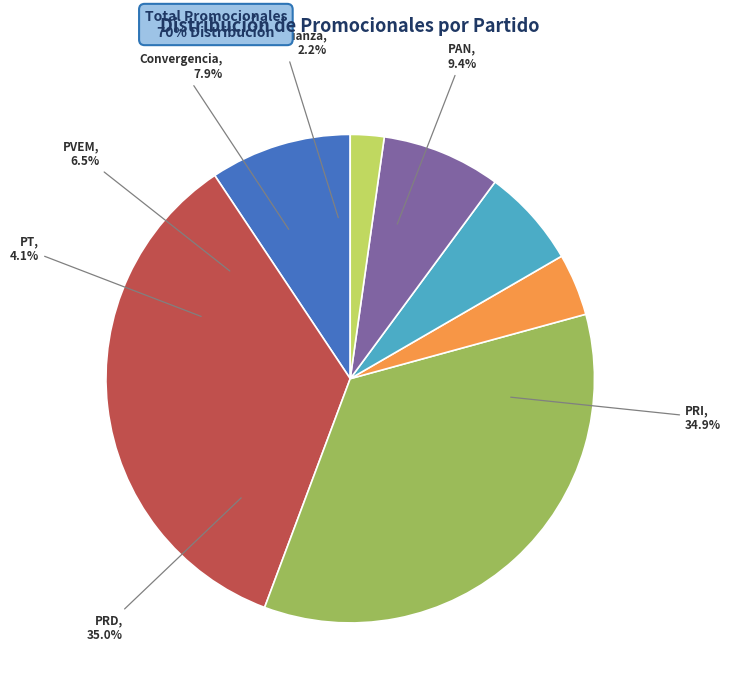

To the nearest percent, what portion does Partido Revolucionario Institucional represent?

35%